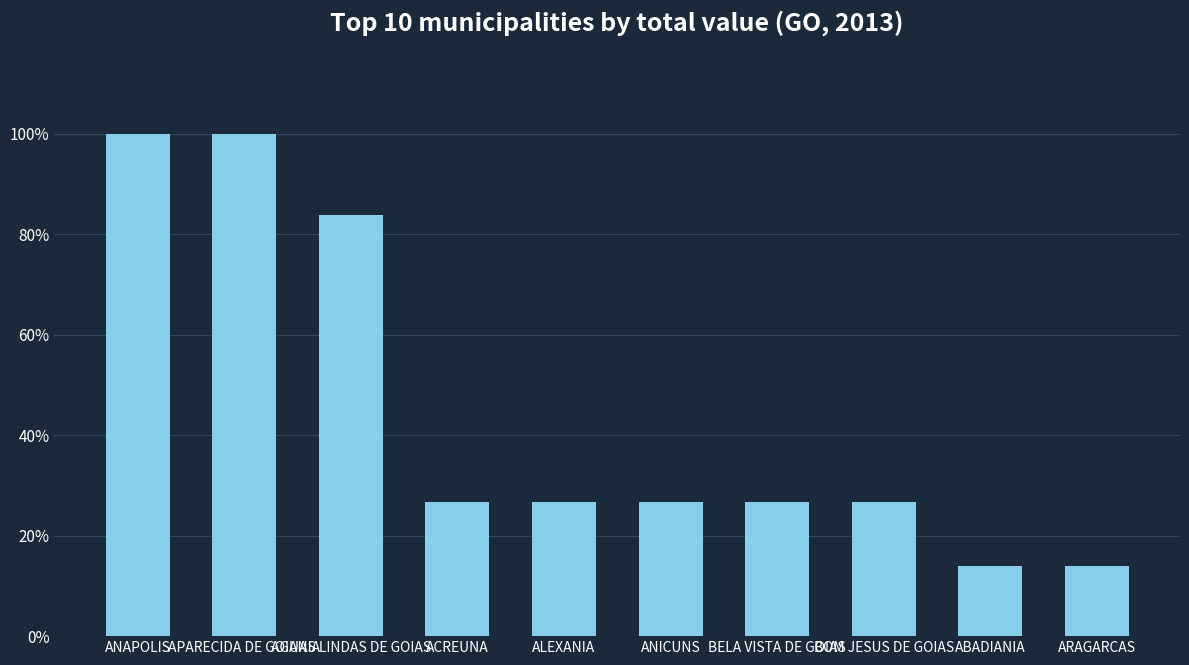

Rank the categories by value from highest to lowest.

ANAPOLIS, APARECIDA DE GOIANIA, AGUAS LINDAS DE GOIAS, ACREUNA, ALEXANIA, ANICUNS, BELA VISTA DE GOIAS, BOM JESUS DE GOIAS, ABADIANIA, ARAGARCAS